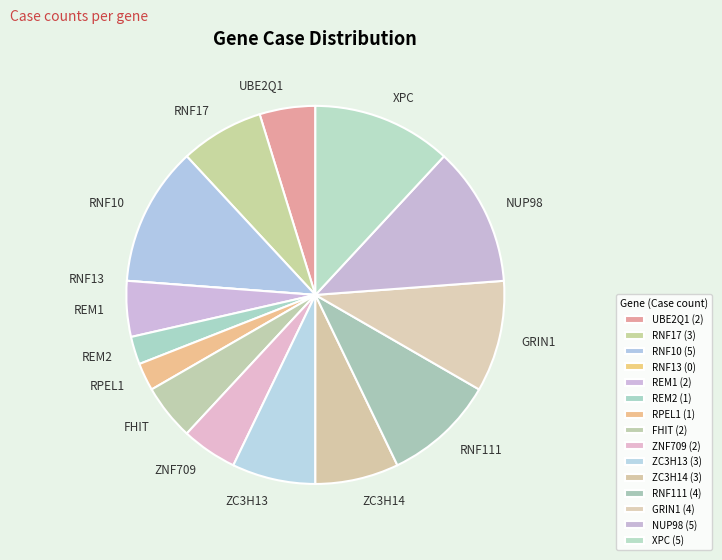

Is it true that XPC is 12% of the pie?

True